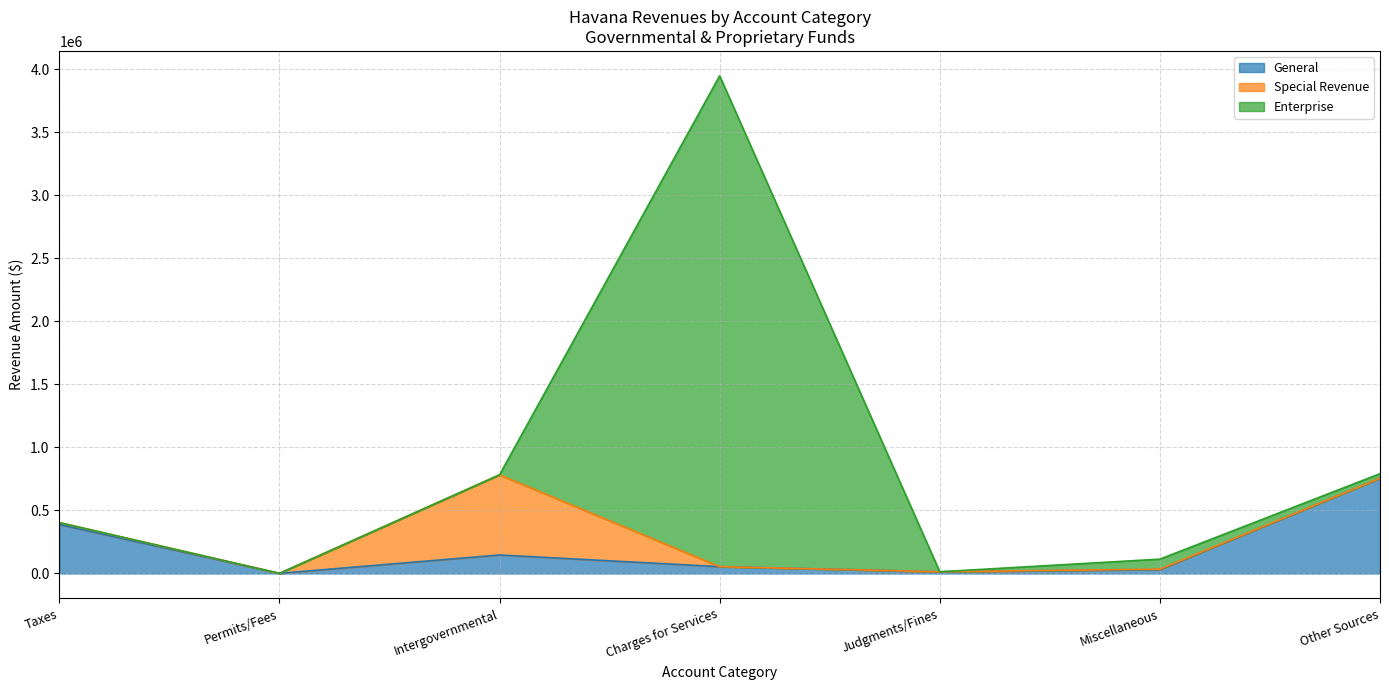

Does the chart display data point markers on the line(s)?

No